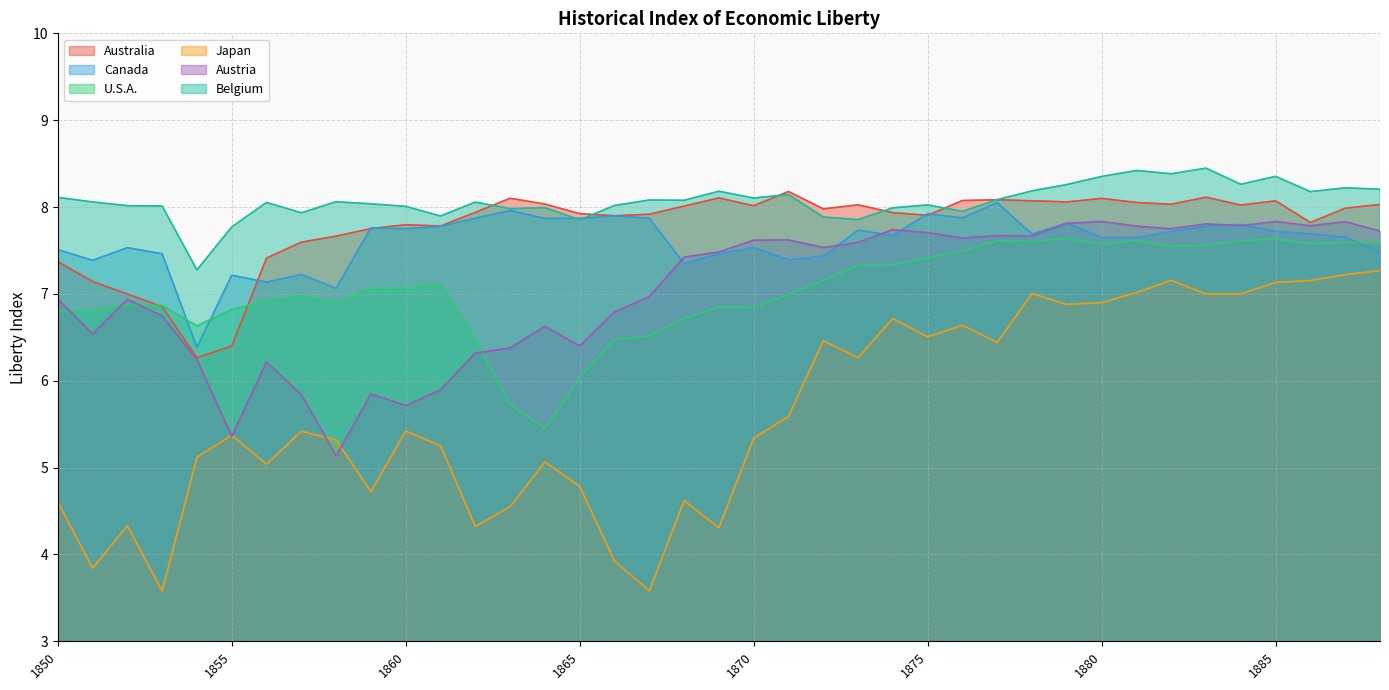

What is the difference between the second highest and second lowest values in the U.S.A. series?

1.9